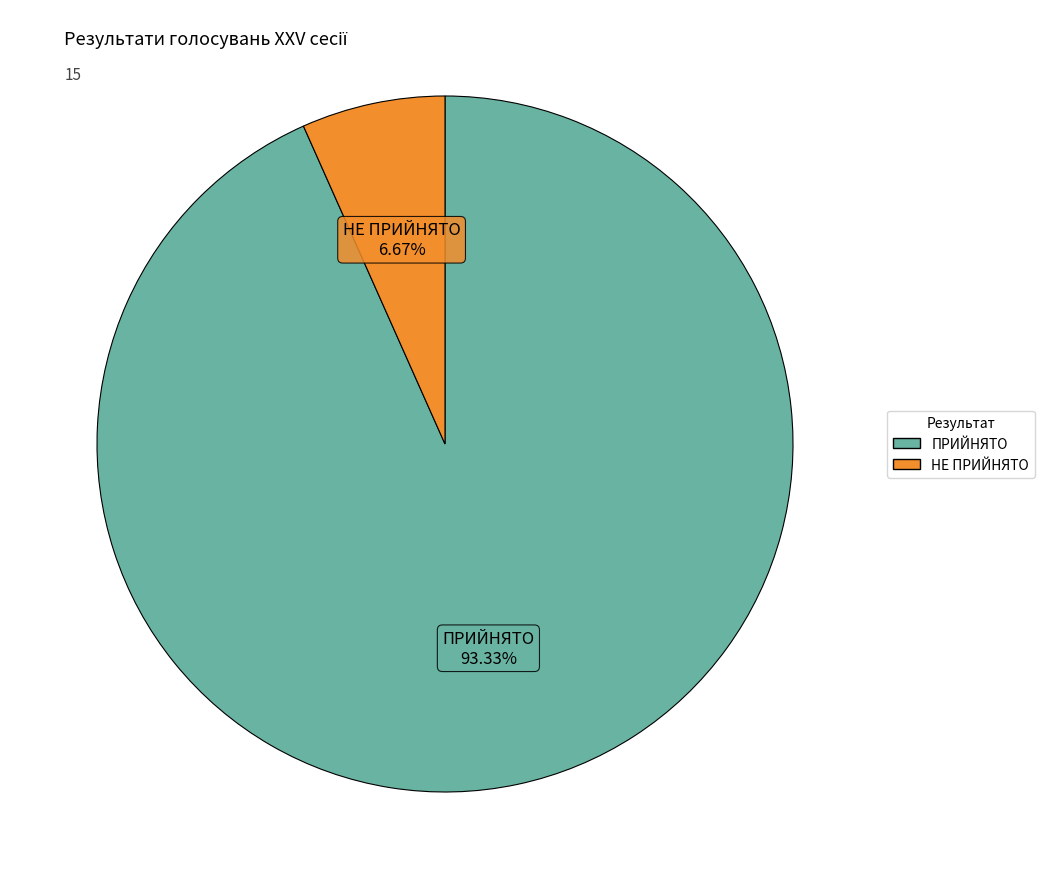

What is the largest slice in the pie chart?

ПРИЙНЯТО